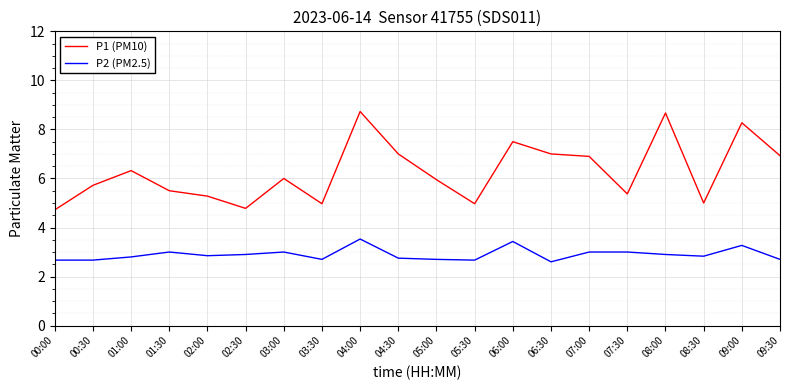

What are all the series names shown in the legend?

P1 (PM10), P2 (PM2.5)